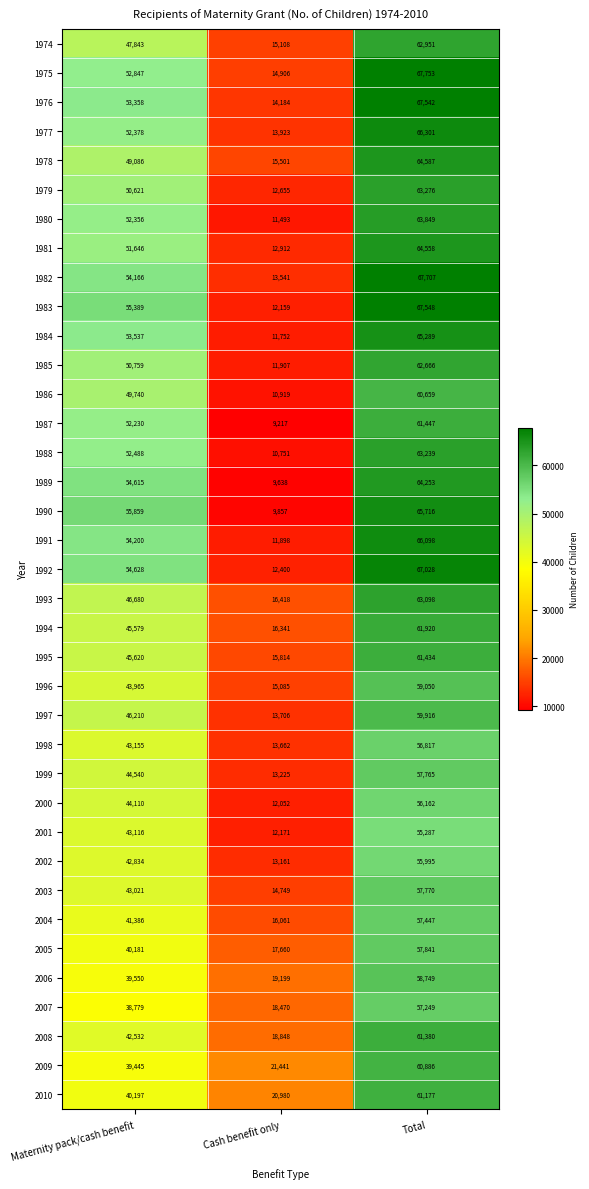

At how many categories does at least one series exceed 10498?

3